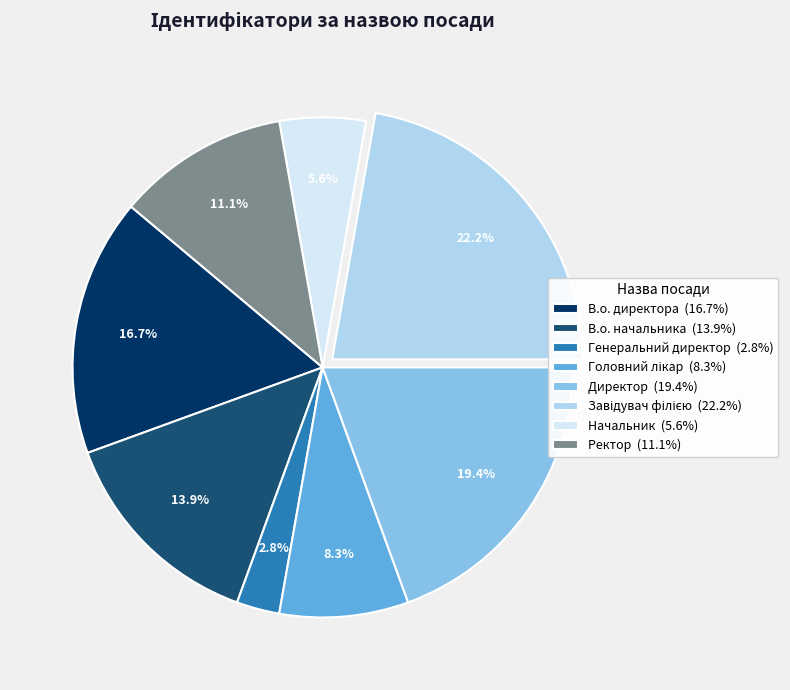

Between Генеральний директор and В.о. начальника, which is larger?

В.о. начальника